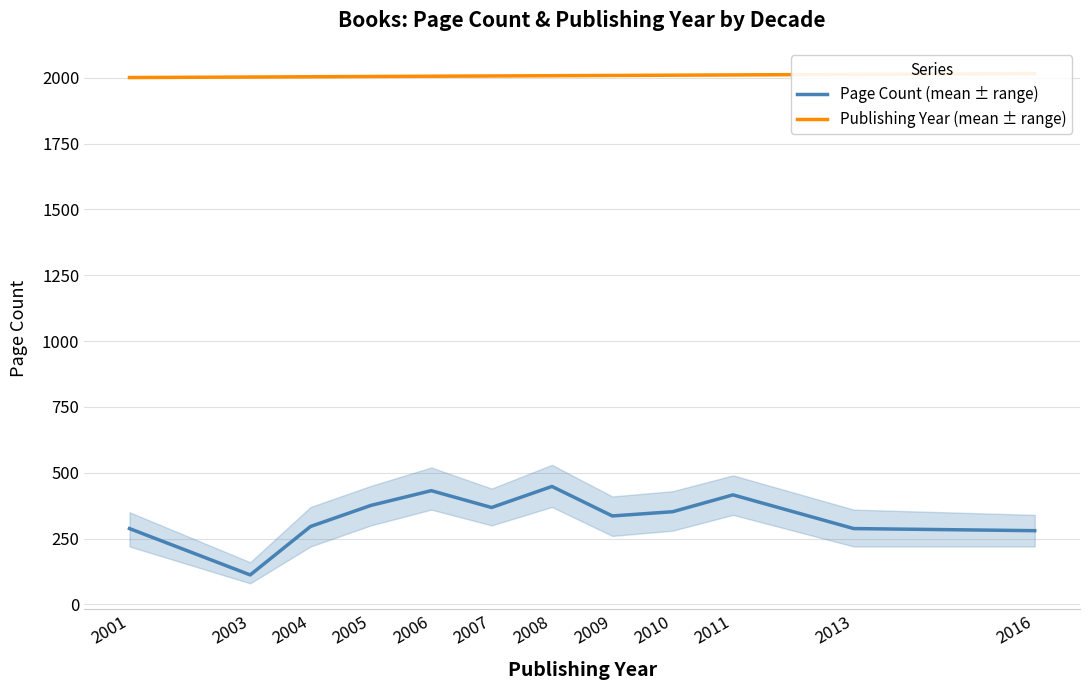

Where is Publishing Year (mean ± range) nearest to the value 2008?

2008